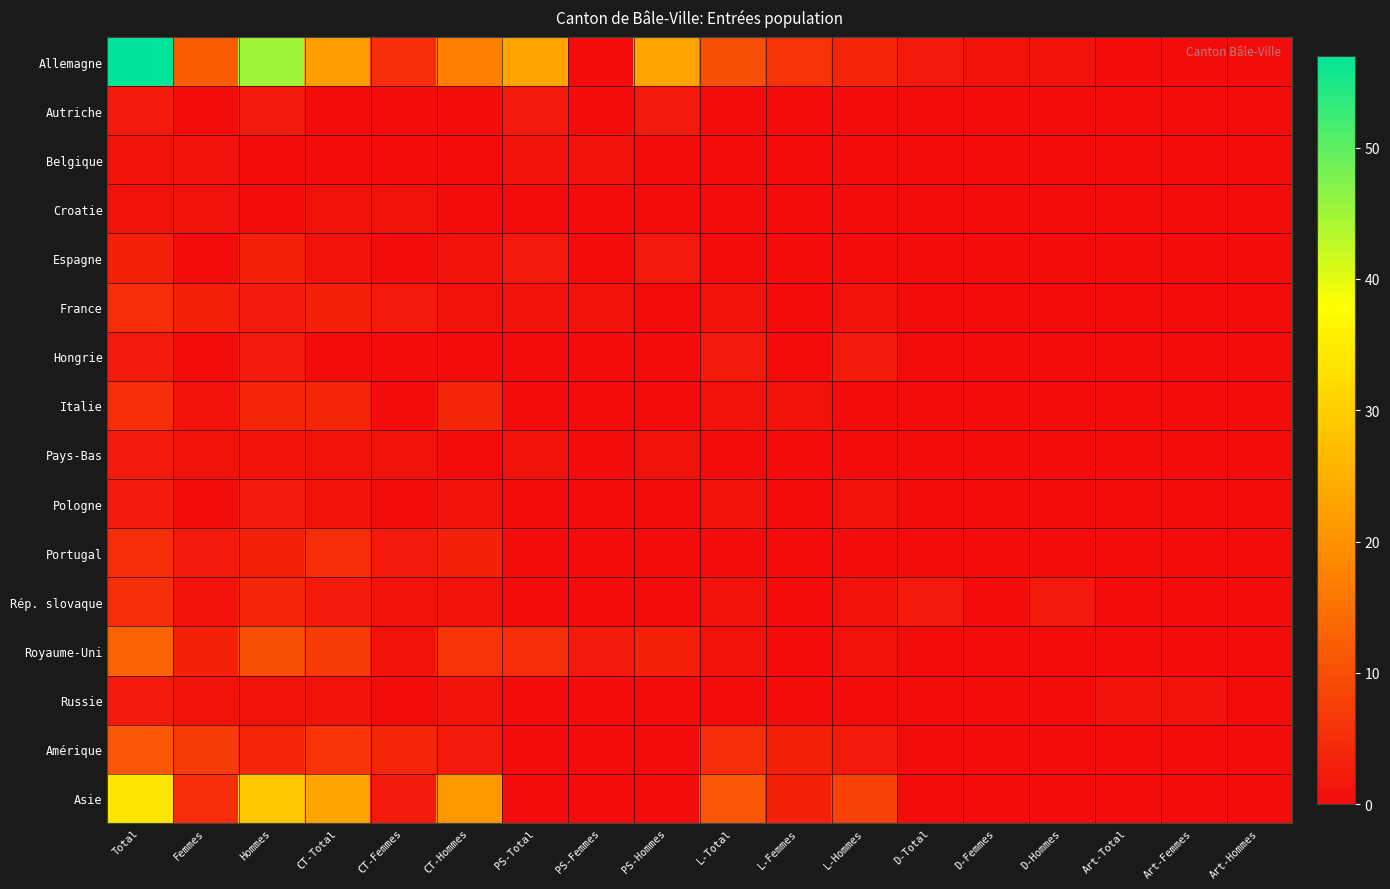

At which category is the sum across all series the highest?

Total